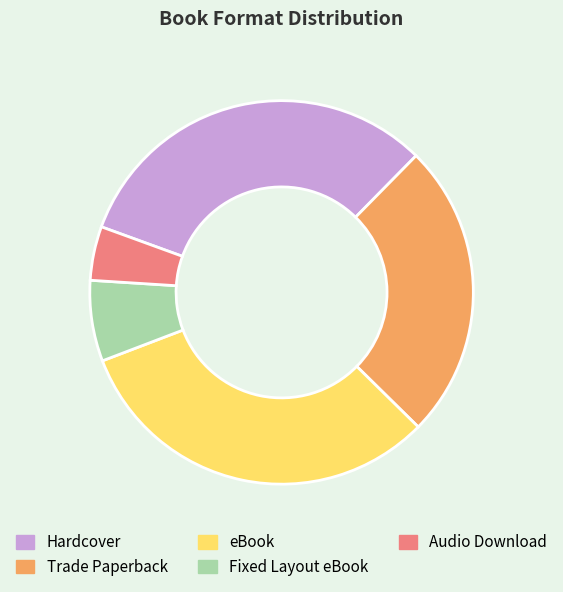

Is there any slice that represents more than half of the pie?

No